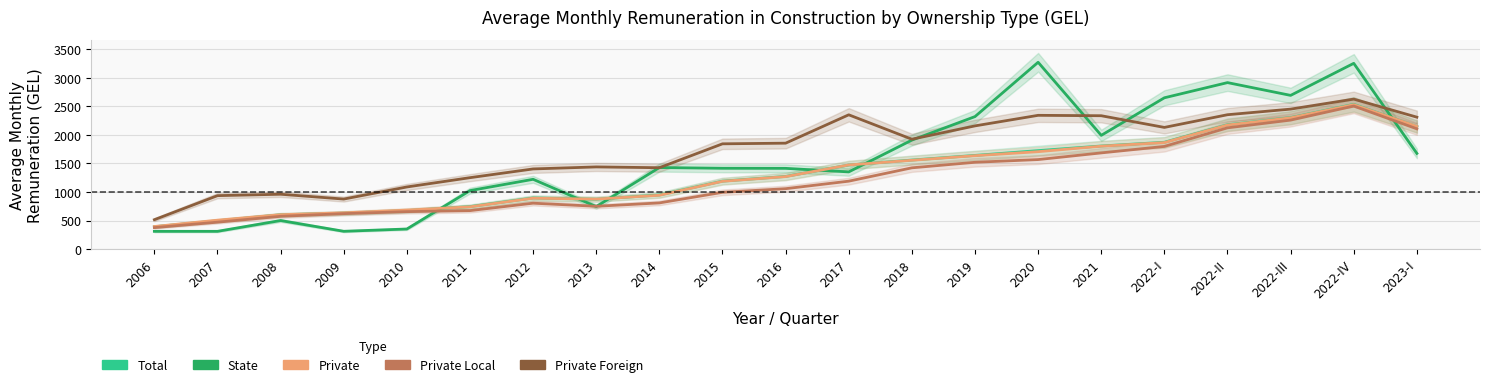

What is the label of the 13th point from the left?

2018